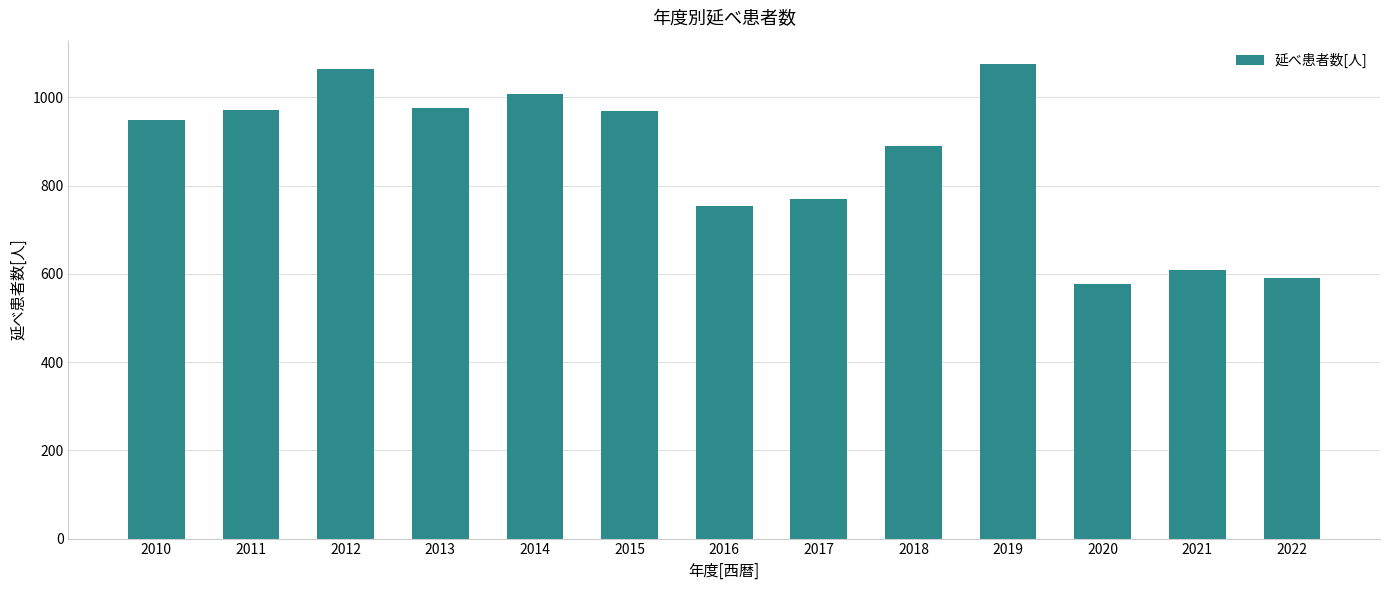

What is the greatest value displayed?

1075